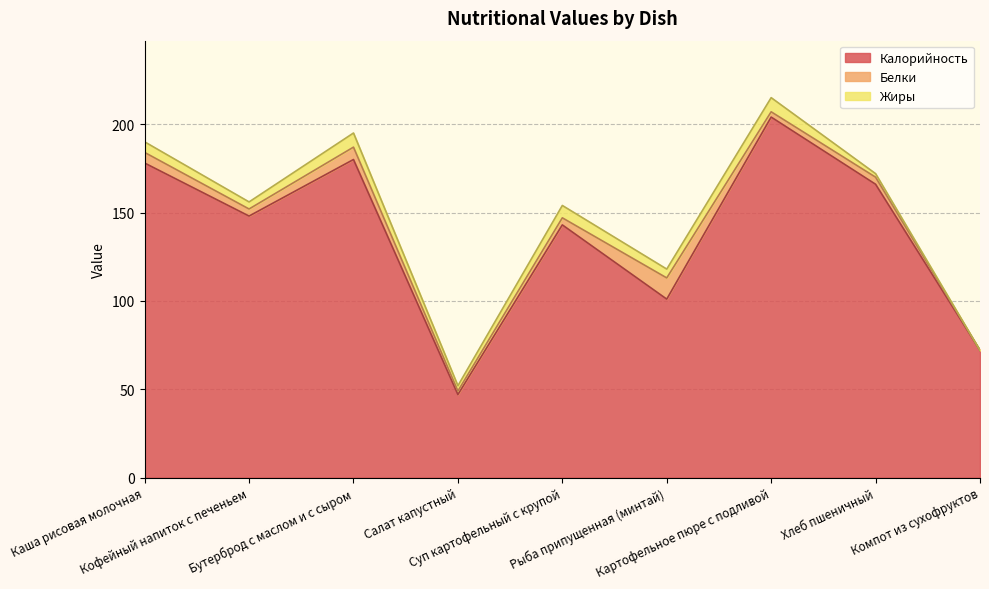

Does the chart display data point markers on the line(s)?

No